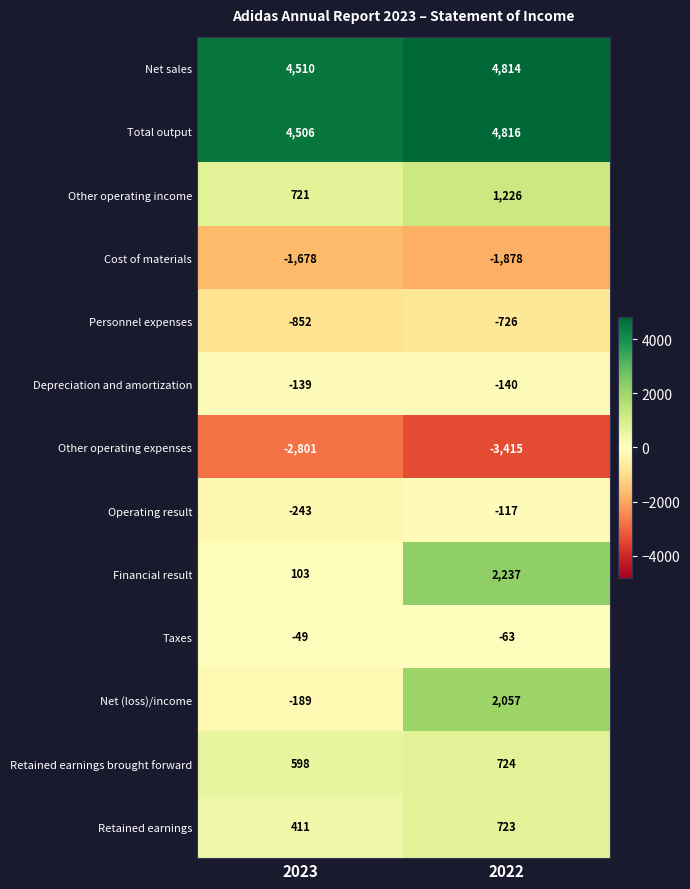

The value of Financial result at 2023 is 139. True or false?

False